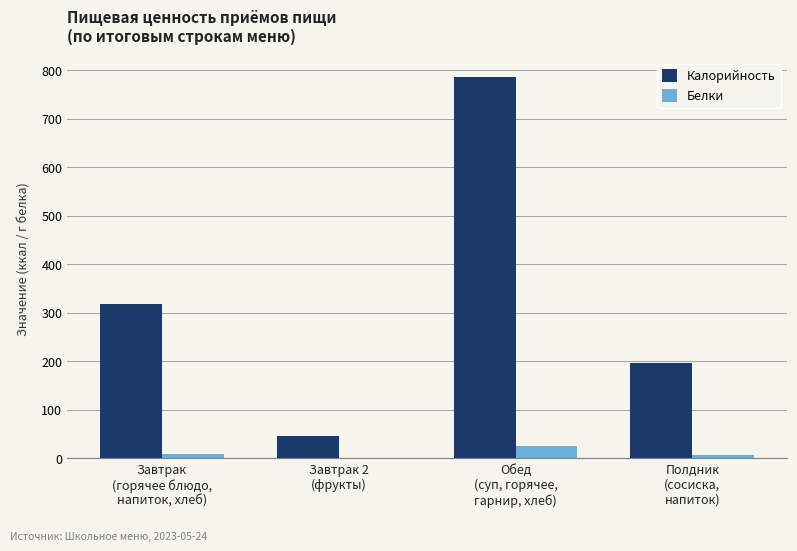

Are the bars horizontal?

No